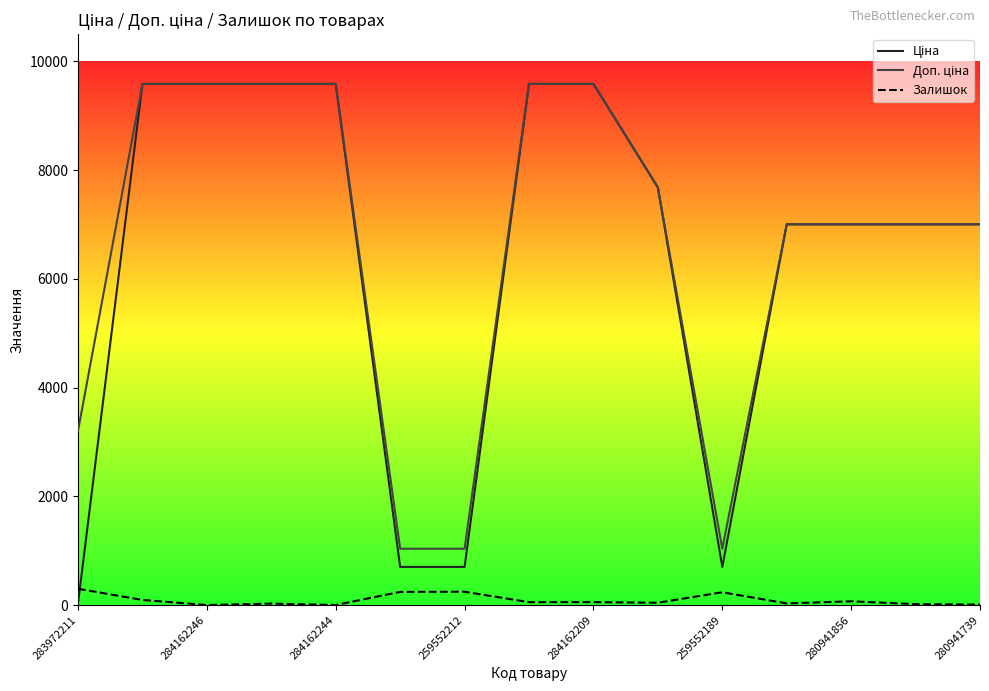

How many data points in Ціна are less than 7002?

4